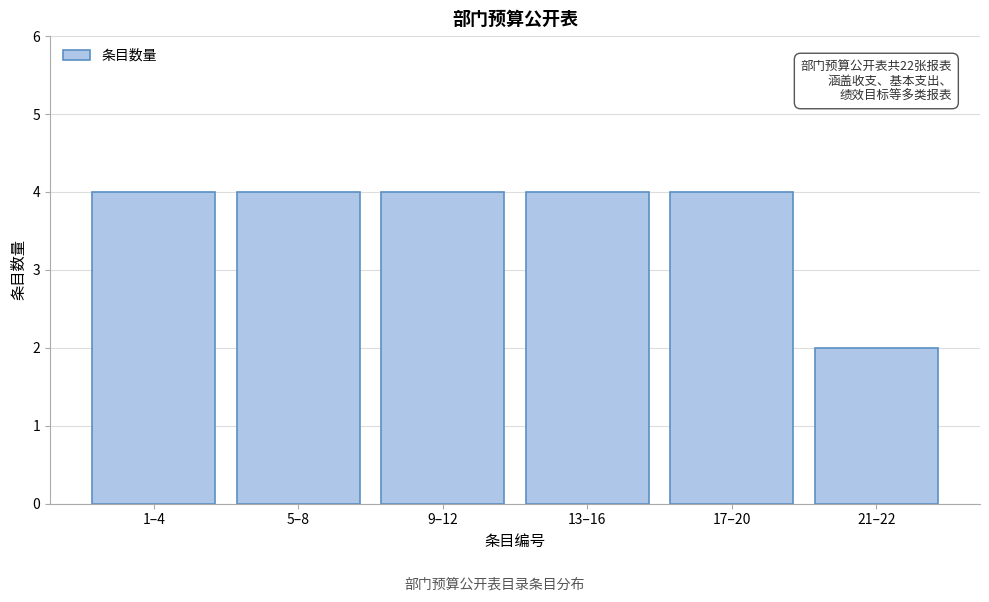

Reading right to left, what are all the values shown in this chart?

21–22=2	17–20=4	13–16=4	9–12=4	5–8=4	1–4=4